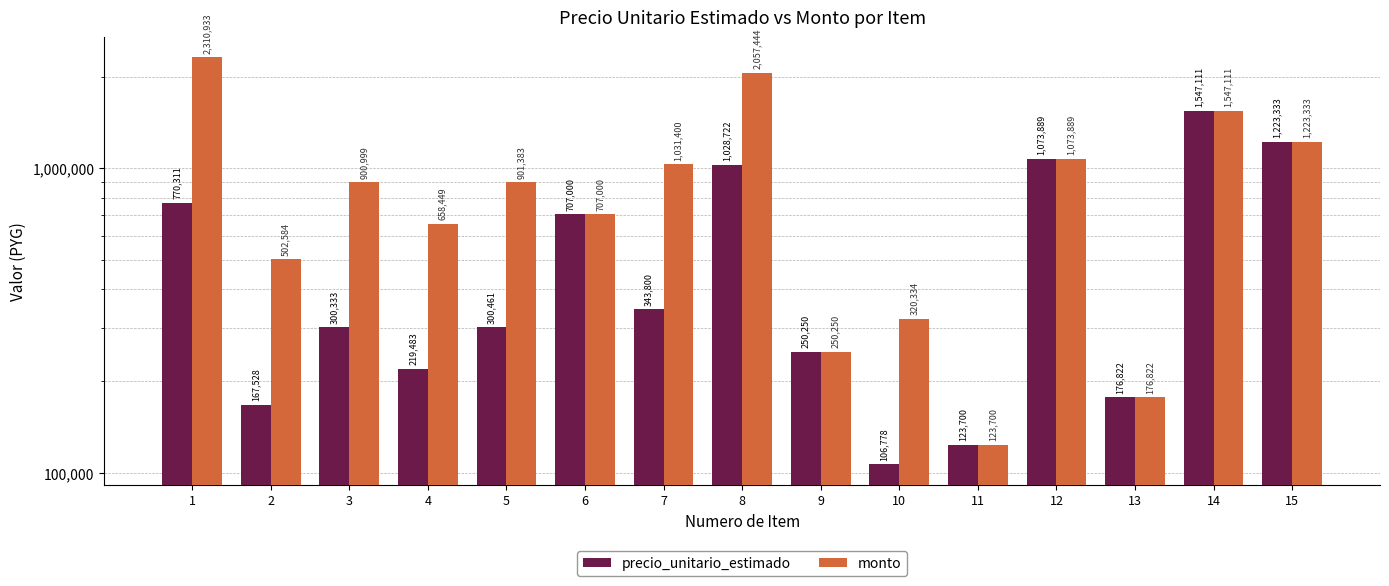

What is the value of the precio_unitario_estimado bar at the 12th from the left?

1073889